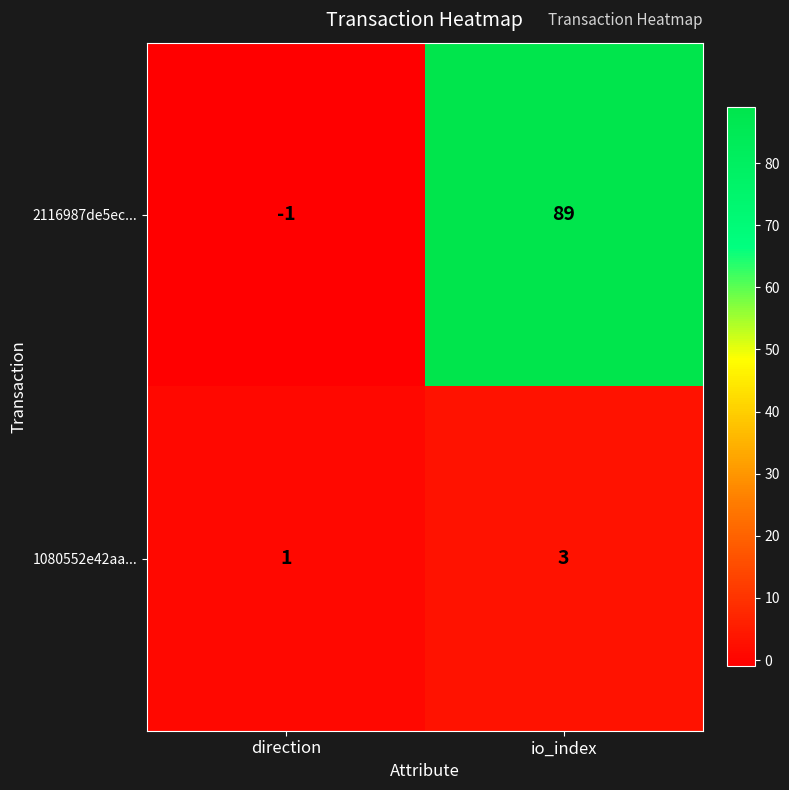

What is the smallest value displayed?

-1